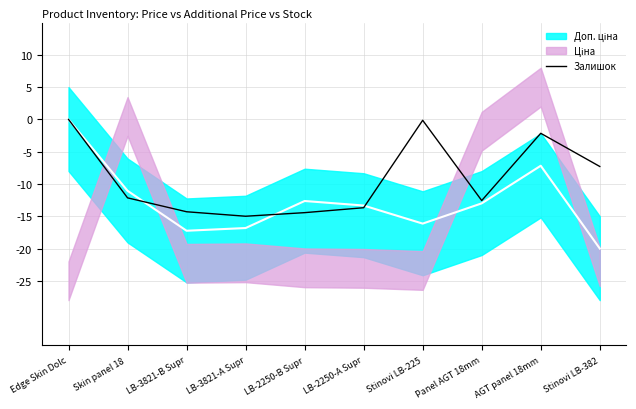

List the labels in order of value, largest first.

Edge Skin Dolc, Stinovi LB-225, AGT panel 18mm, Stinovi LB-382, Skin panel 18 , Panel AGT 18mm, LB-2250-A Supr, LB-3821-B Supr, LB-2250-B Supr, LB-3821-A Supr